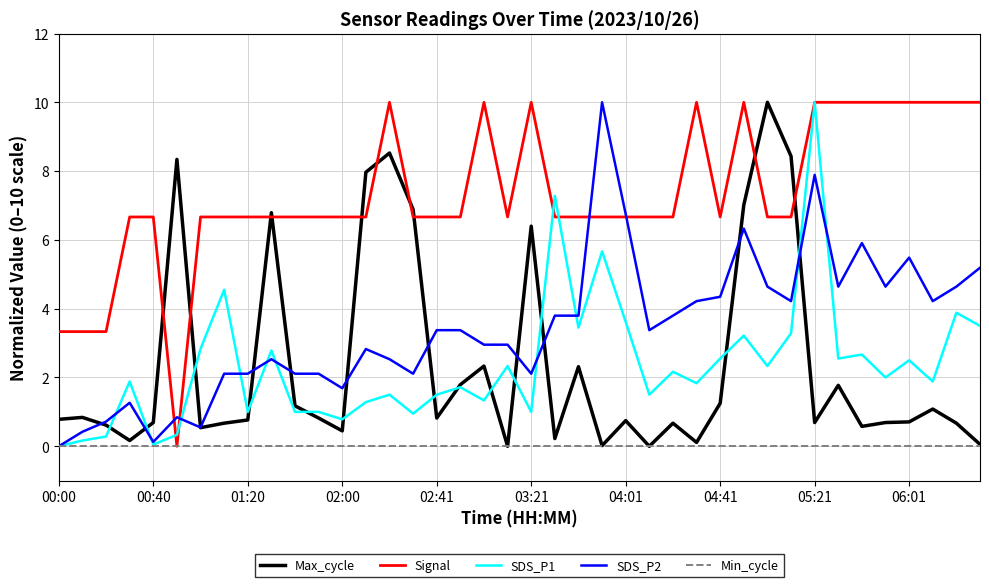

How many lines are shown in the chart?

5